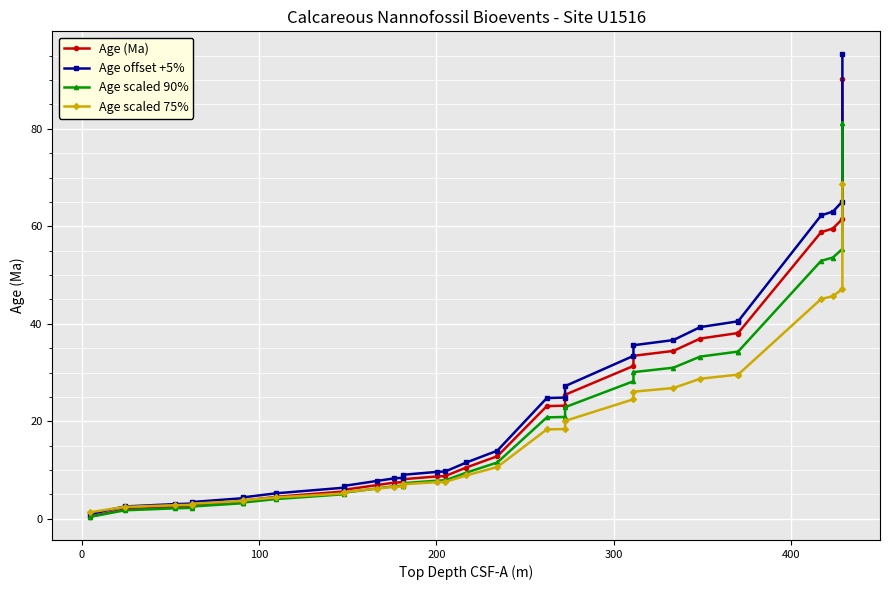

What is the minimum value shown in the chart?

0.4